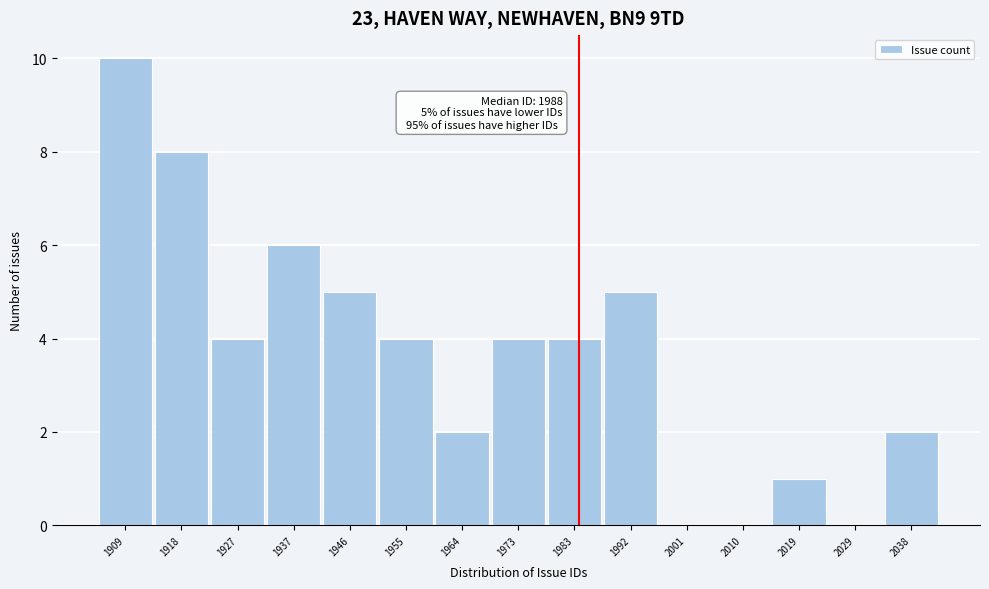

Reading right to left, what are all the values shown in this chart?

2038=2	2029=0	2019=1	2010=0	2001=0	1992=5	1983=4	1973=4	1964=2	1955=4	1946=5	1937=6	1927=4	1918=8	1909=10